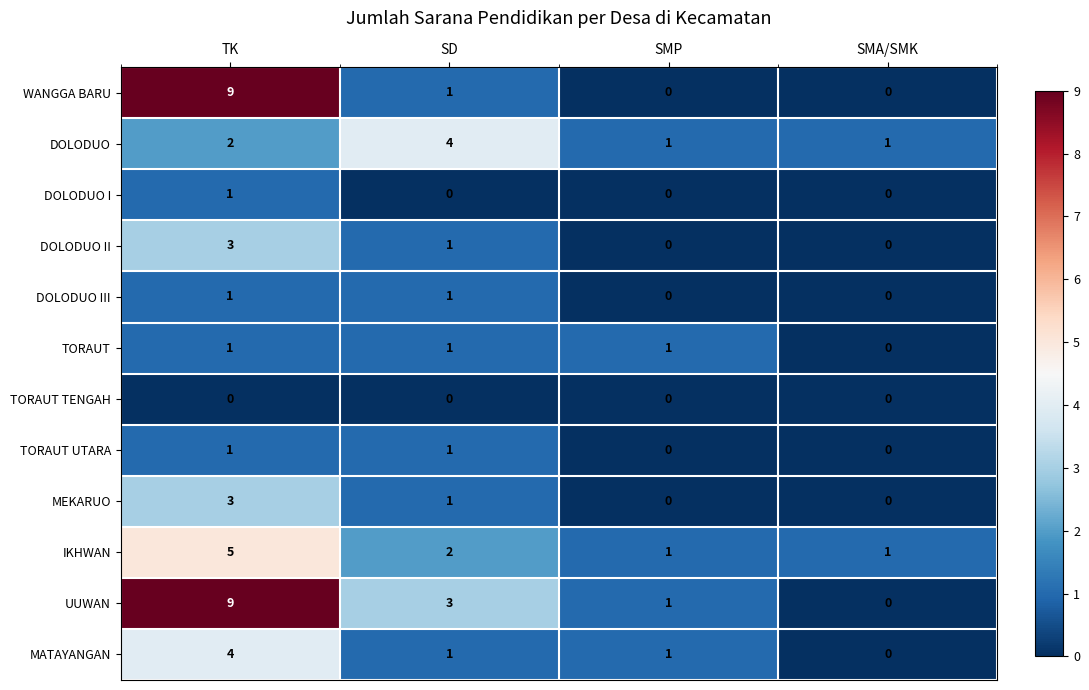

At which category is the sum across all series the highest?

TK